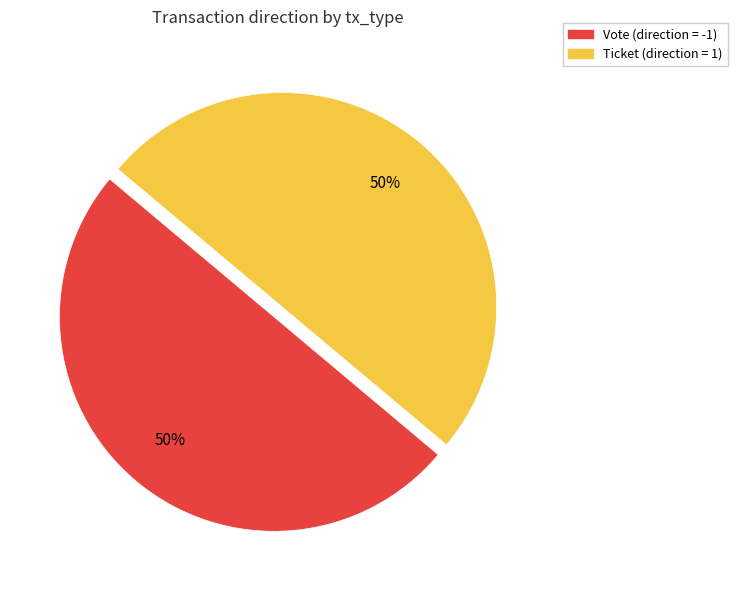

True or false: Vote accounts for 91% of the total.

False